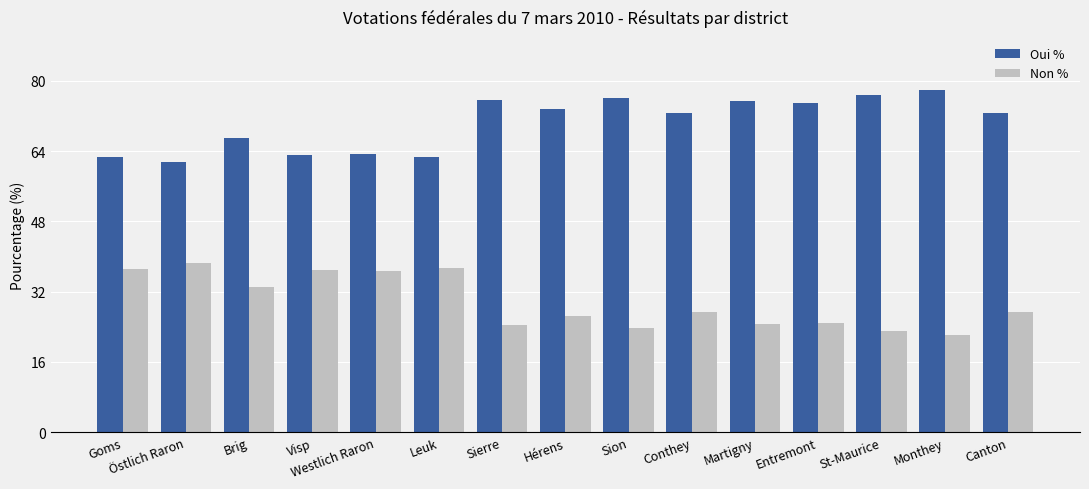

Which category has the lowest value in the Non % series?

Monthey